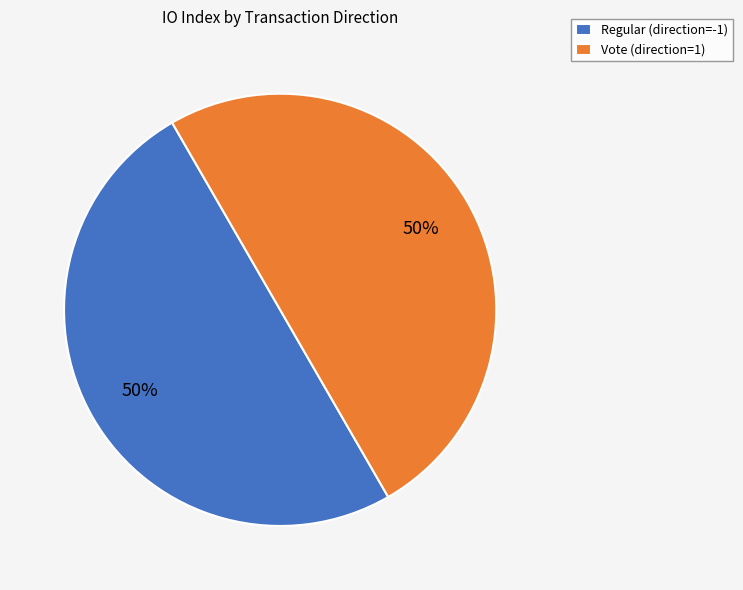

To the nearest percent, what is the average slice percentage?

50%